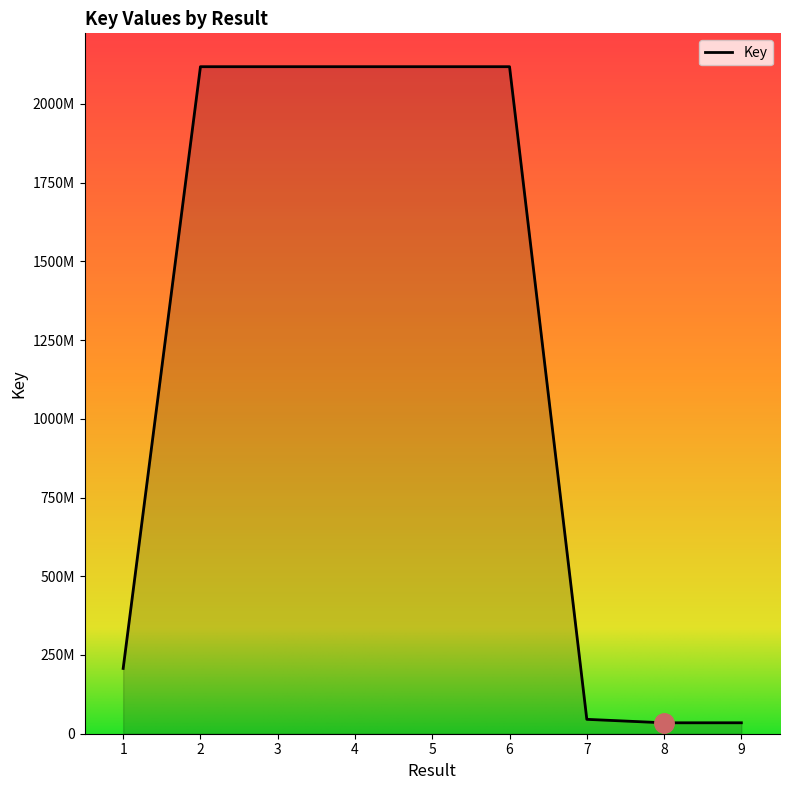

Does the chart display data point markers on the line(s)?

No